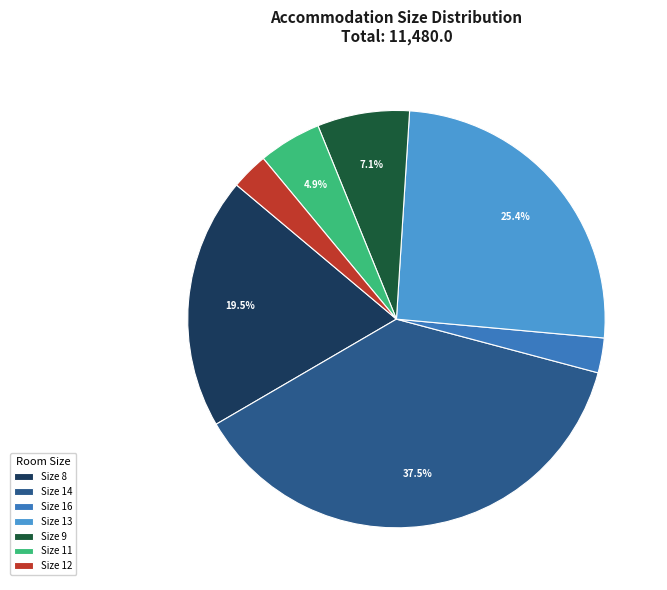

How many slices are in this pie chart?

7